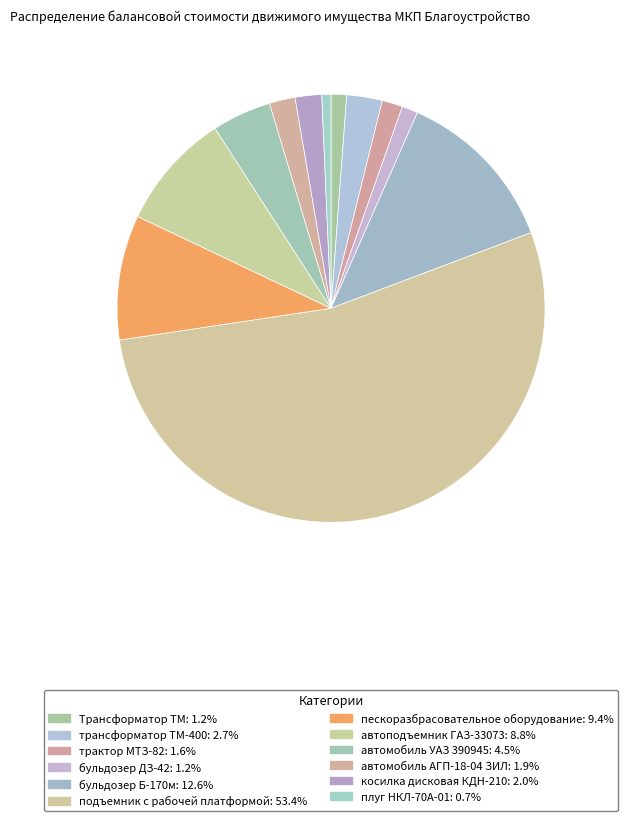

Does автоподъемник ГАЗ-33073 represent more than half of the total?

No